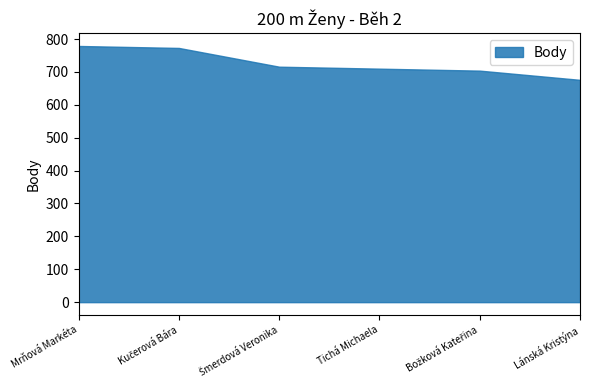

What is the maximum value shown in the chart?

779